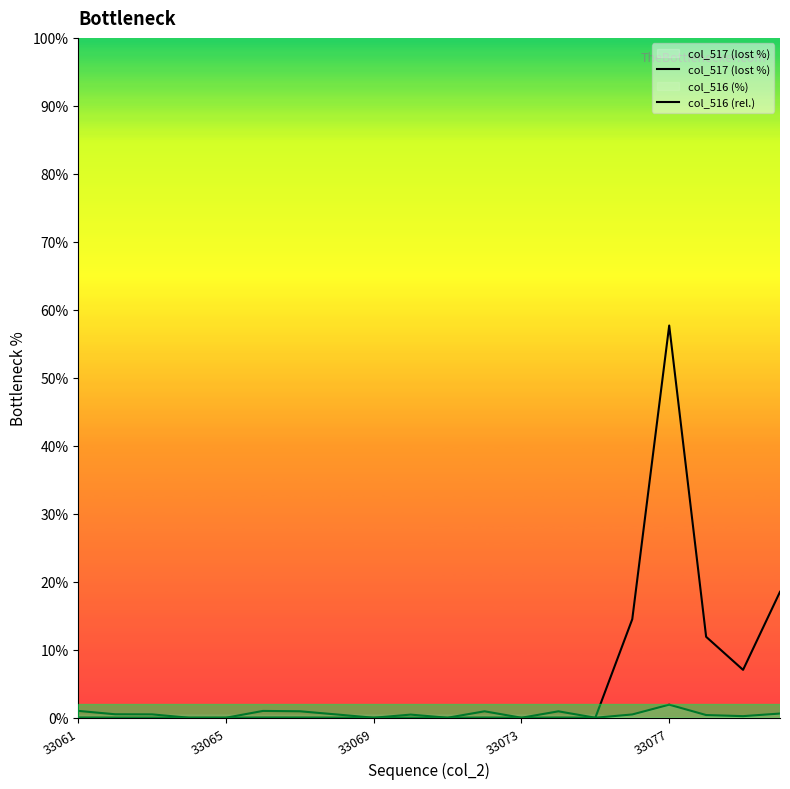

What is the sum of all col_516 (rel.) values?

116.5